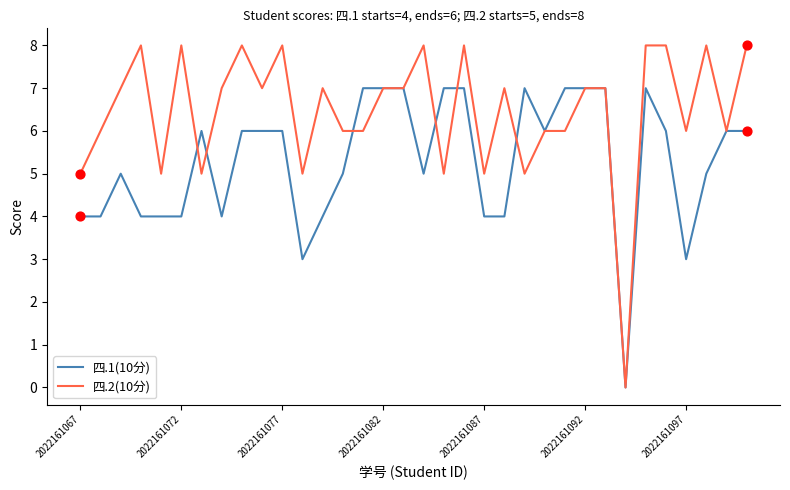

Which series has the largest total across all categories?

四.2(10分)